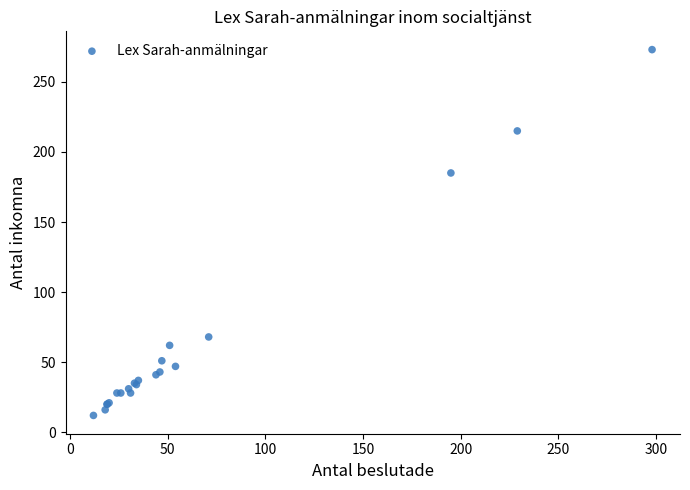

What Y value in the scatter plot is closest to 142?

185